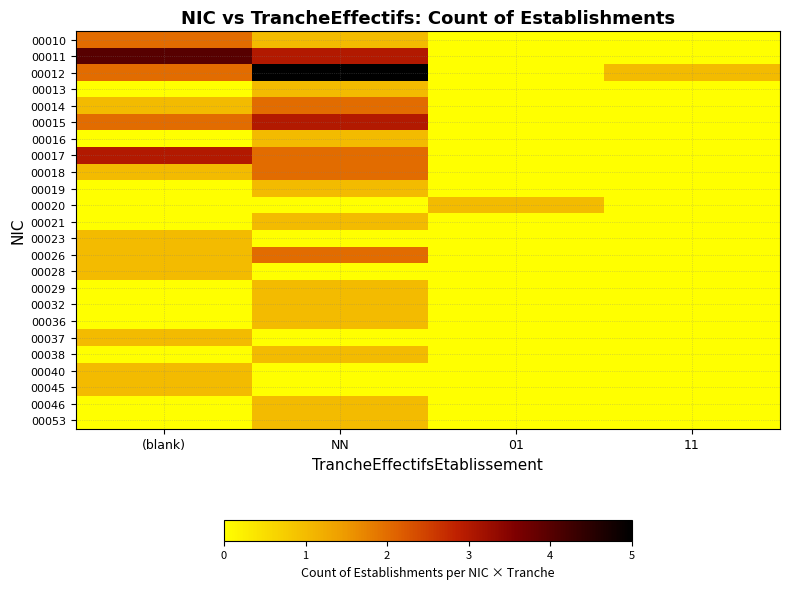

At how many categories does at least one series exceed 4?

1